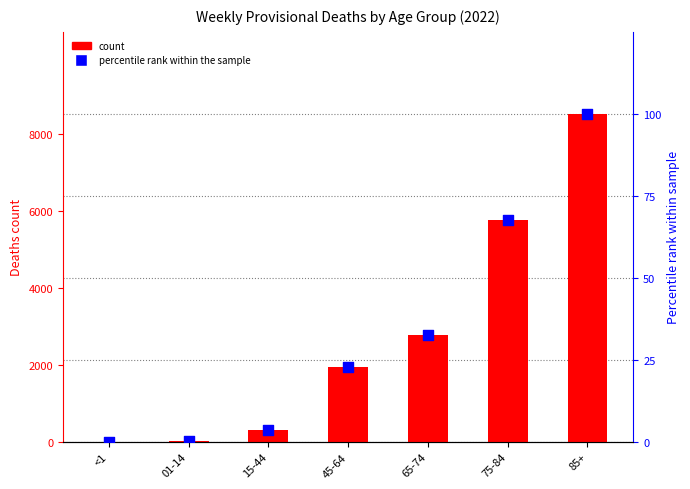

At how many categories does at least one series exceed 5427?

2